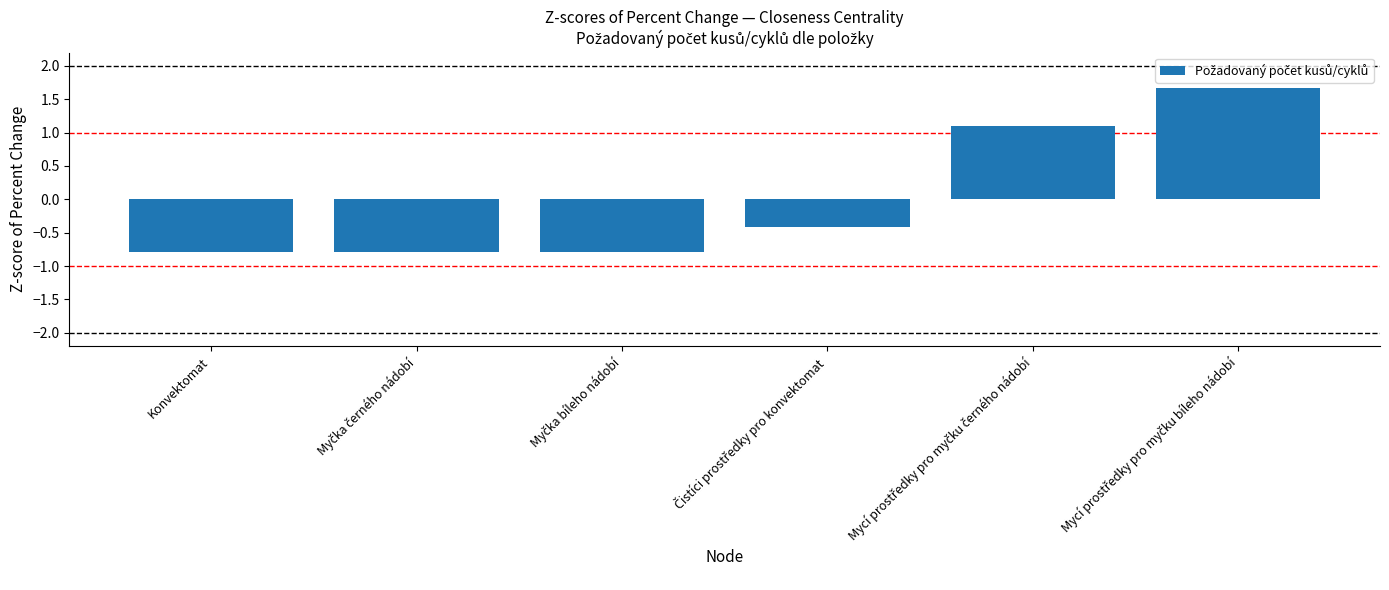

How many categories are shown in the chart?

6